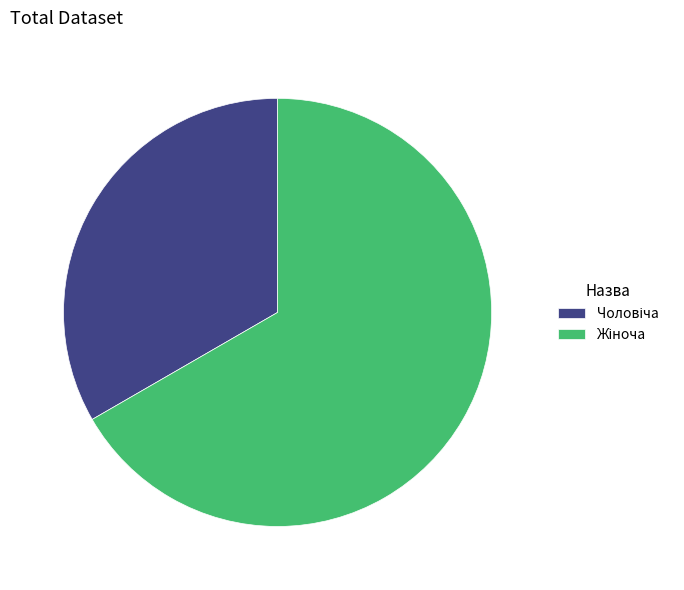

Is there any slice that represents more than half of the pie?

Yes